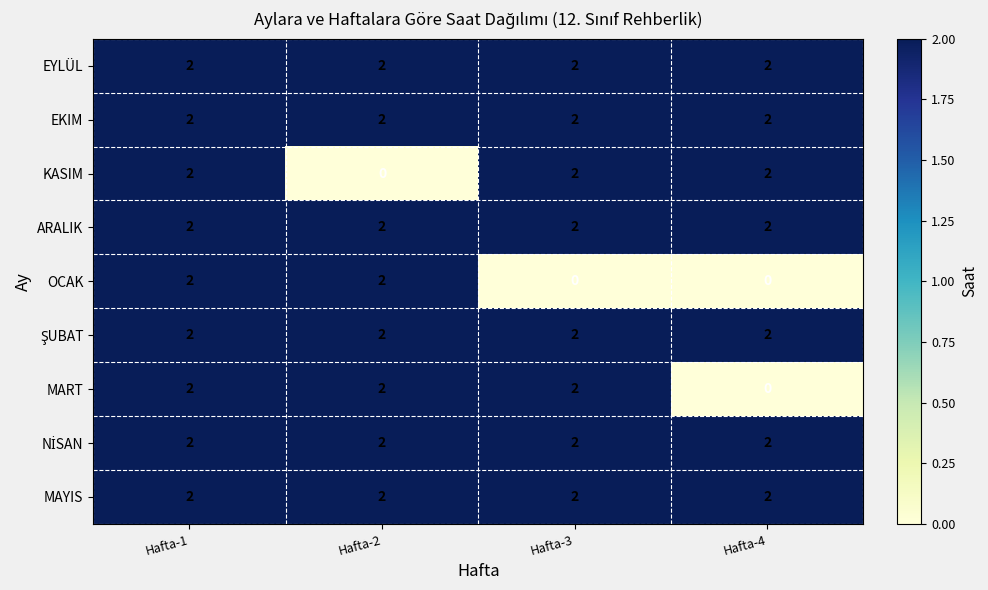

Count the KASIM values in the range 2 to 3.

3